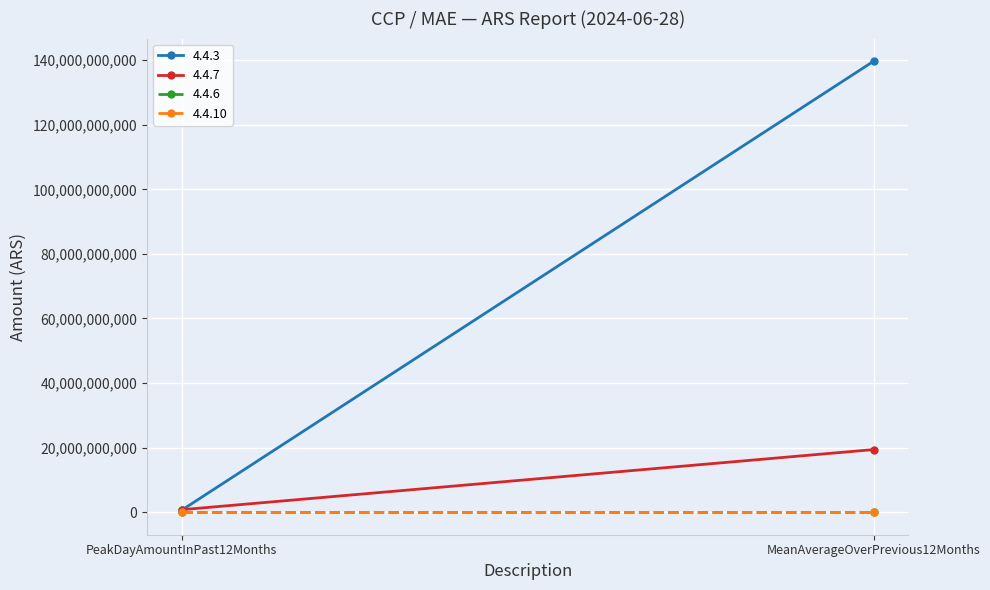

What is the sum of all 4.4.3 values?

140289042050